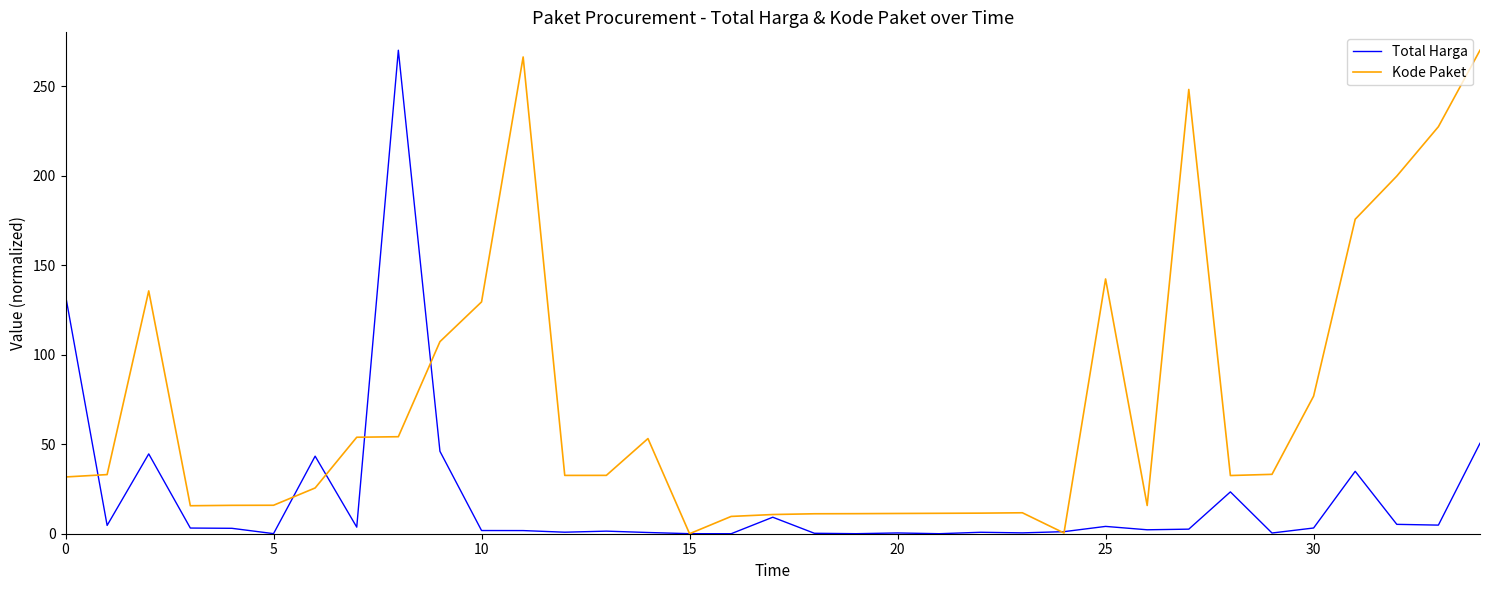

What is the highest value of the Kode Paket series?

270.0